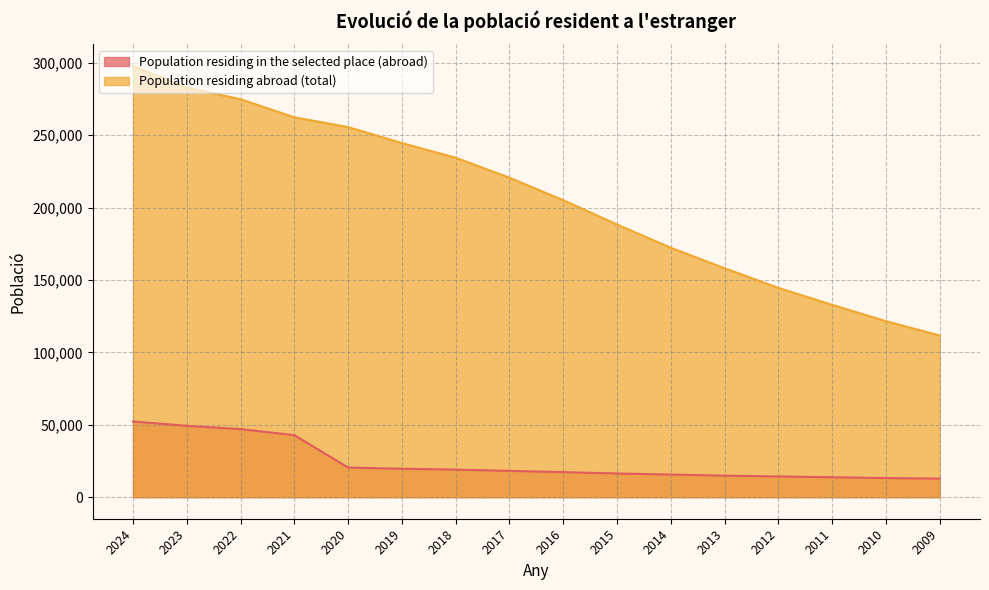

True or false: Population residing abroad (total) and Population residing in the selected place (abroad) cross at least once.

False